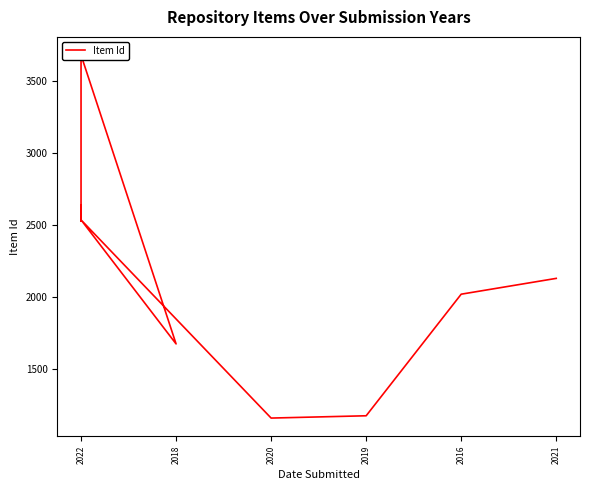

What is the label of the 10th point from the right?

2022